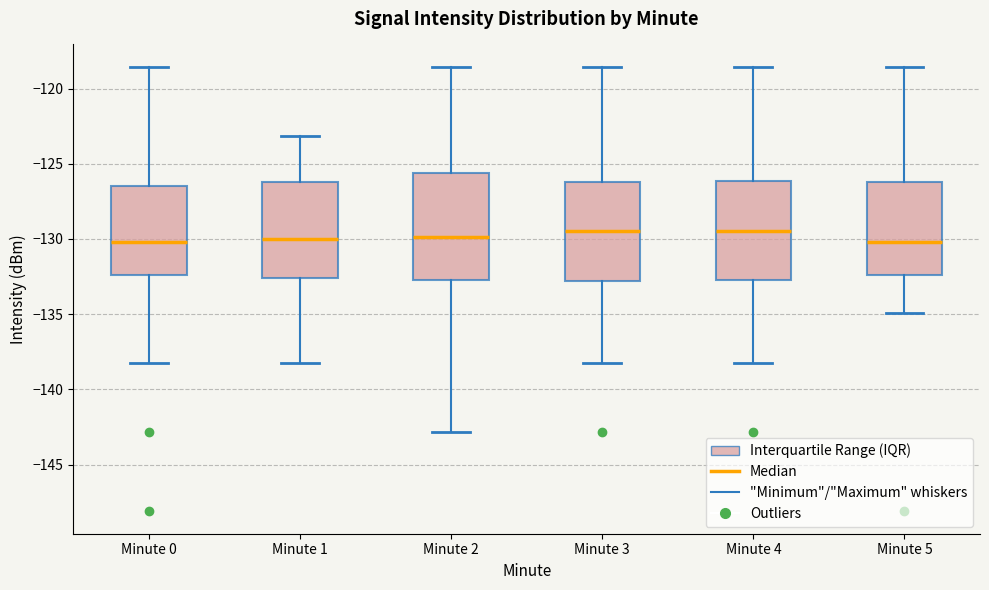

Comparing the boxes themselves (not the whiskers), which one is the tallest?

Minute 2